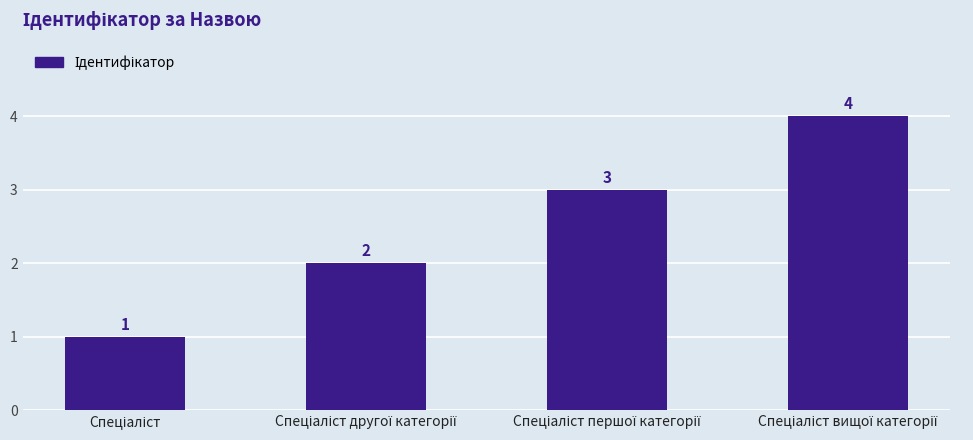

Are the bars horizontal?

No